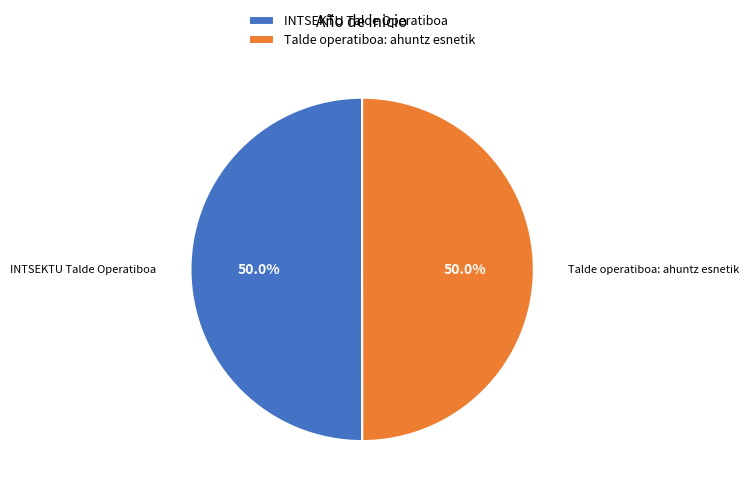

What is the ratio of the value at Talde operatiboa: ahuntz esnetik to the value at INTSEKTU Talde Operatiboa?

1.0